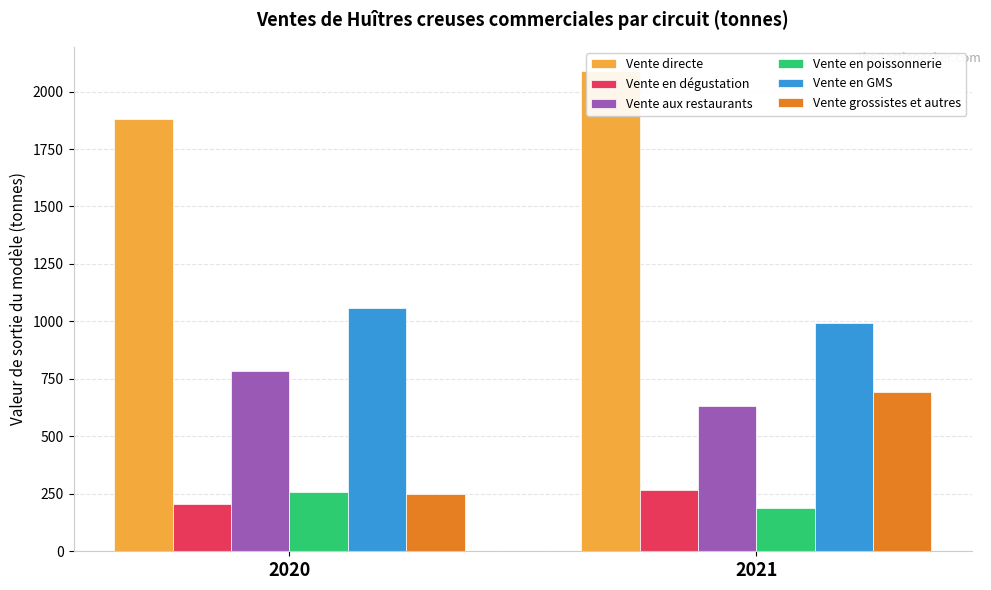

At which category is the sum across all series the highest?

2021